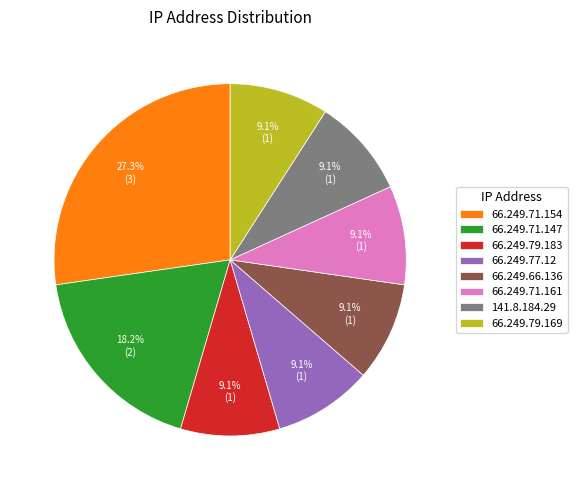

How many slices are in this pie chart?

8